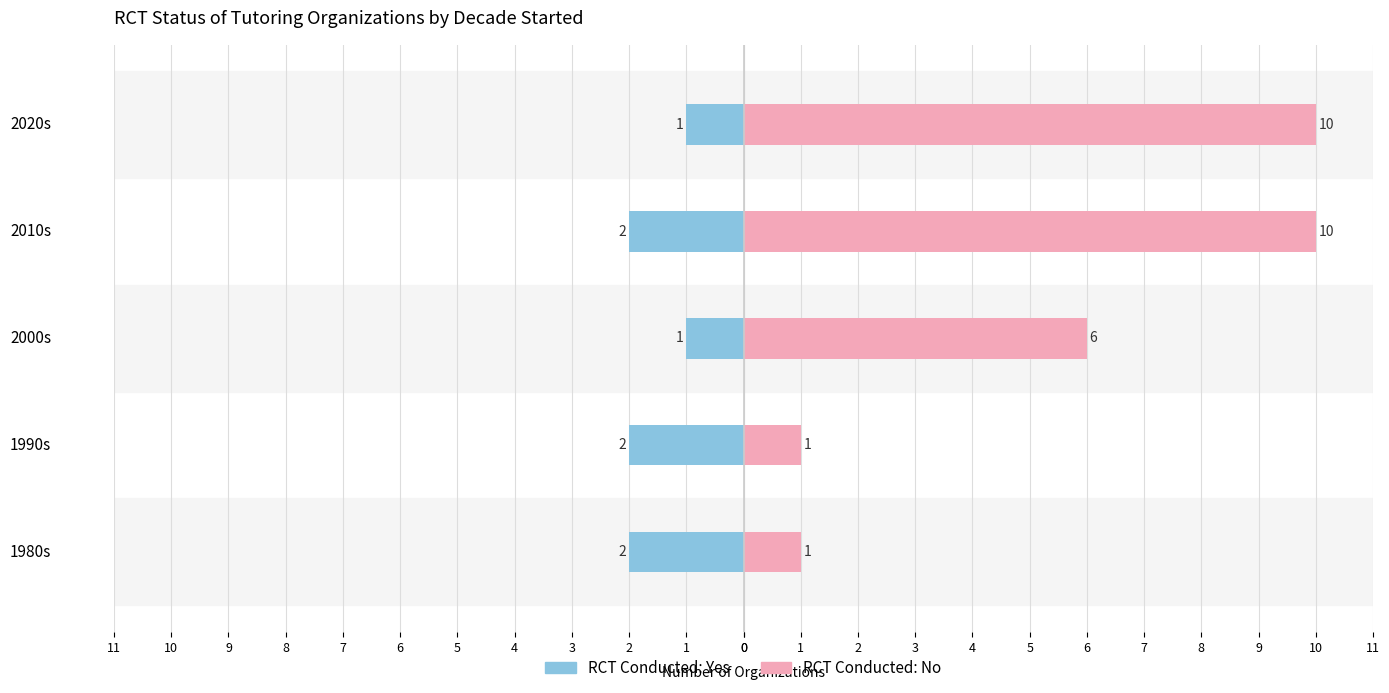

Does the chart contain stacked bars?

No